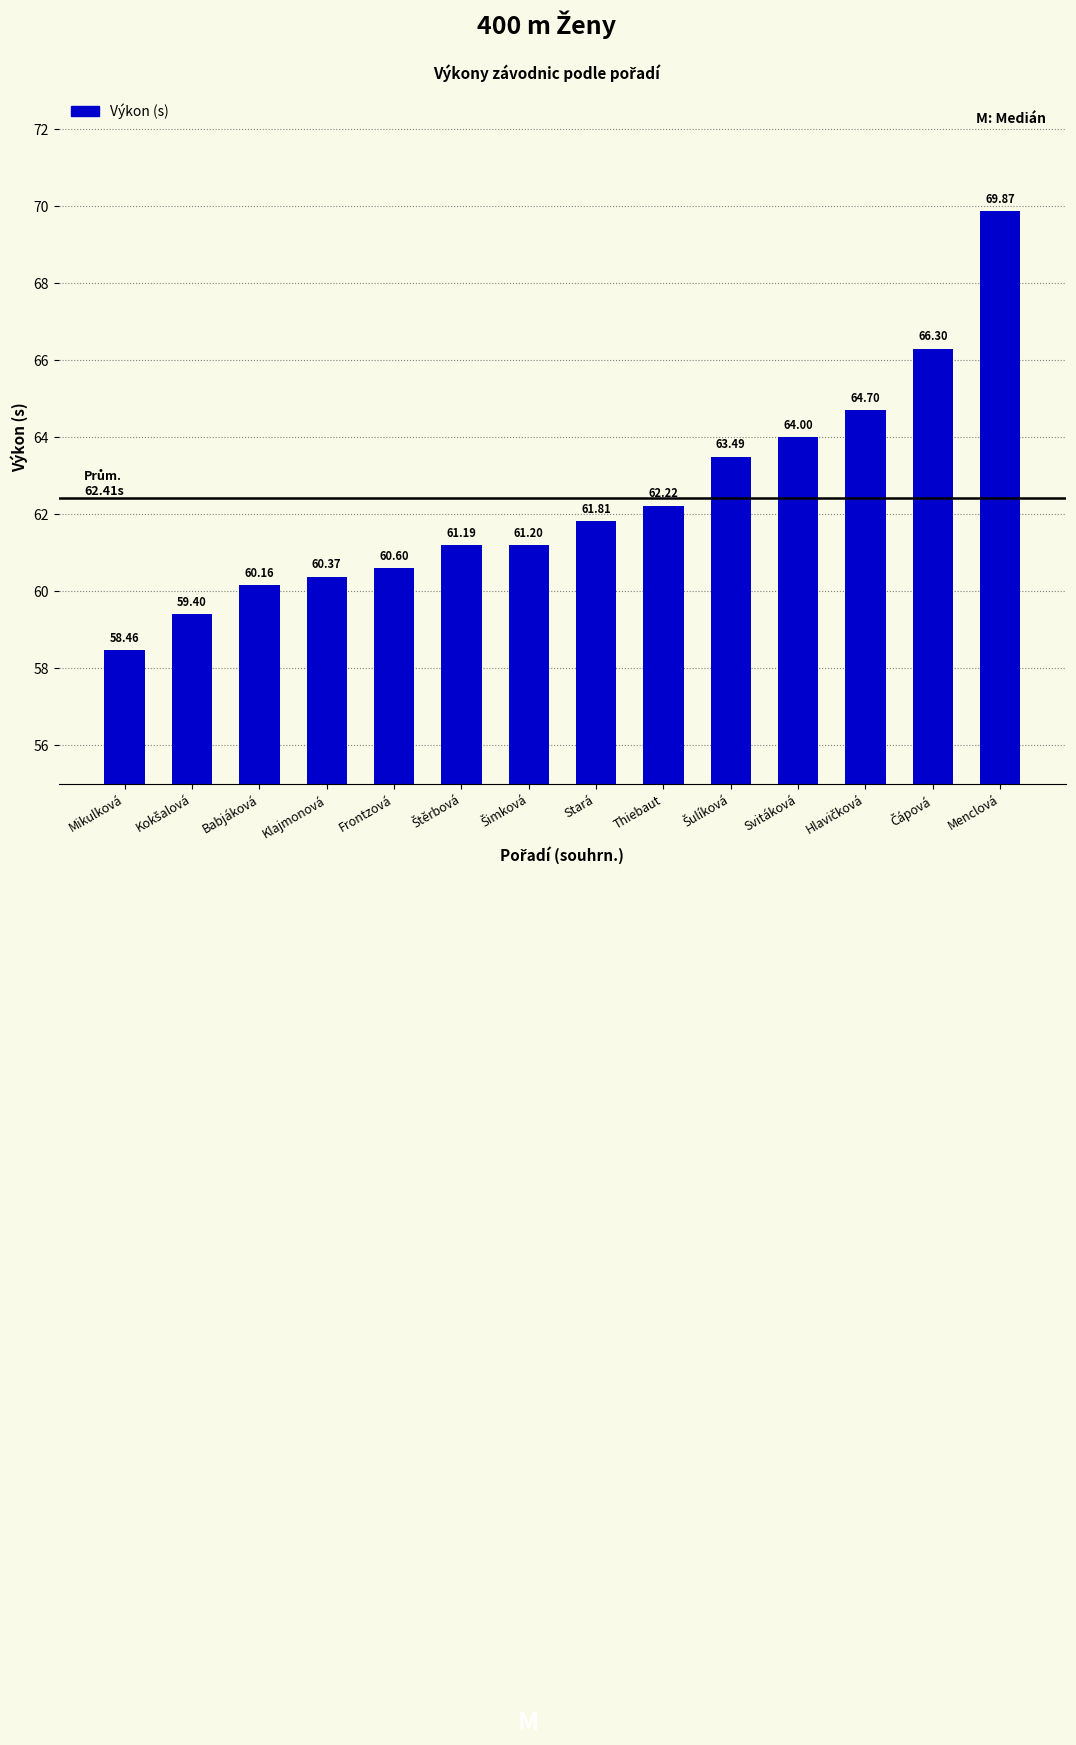

Which category has the lowest value across all series?

Mikulková